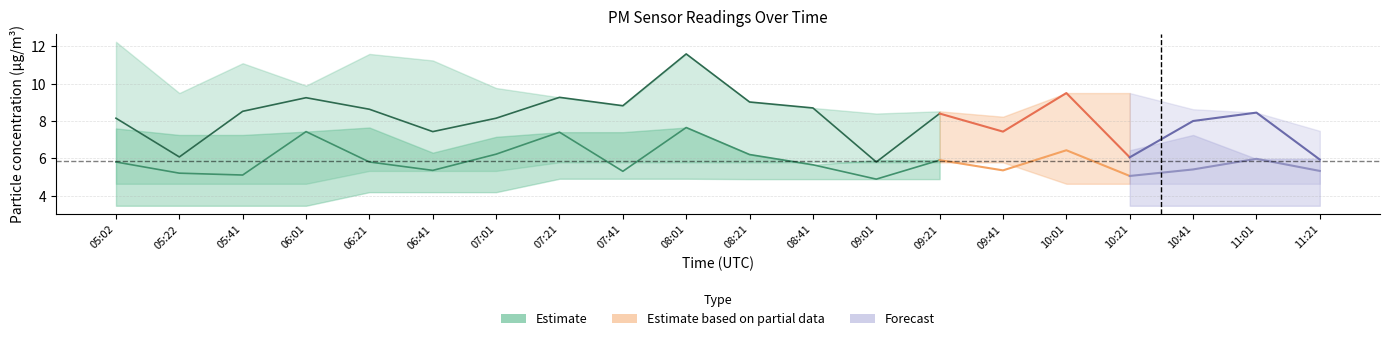

Is it true that P1 (Estimate) equals 14.3 at 09:21?

False